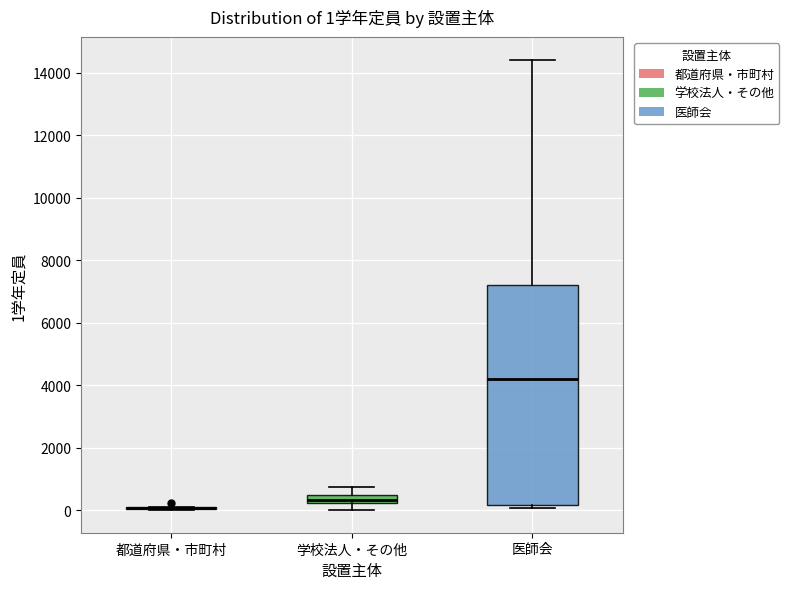

Comparing the boxes themselves (not the whiskers), which one is the tallest?

医師会